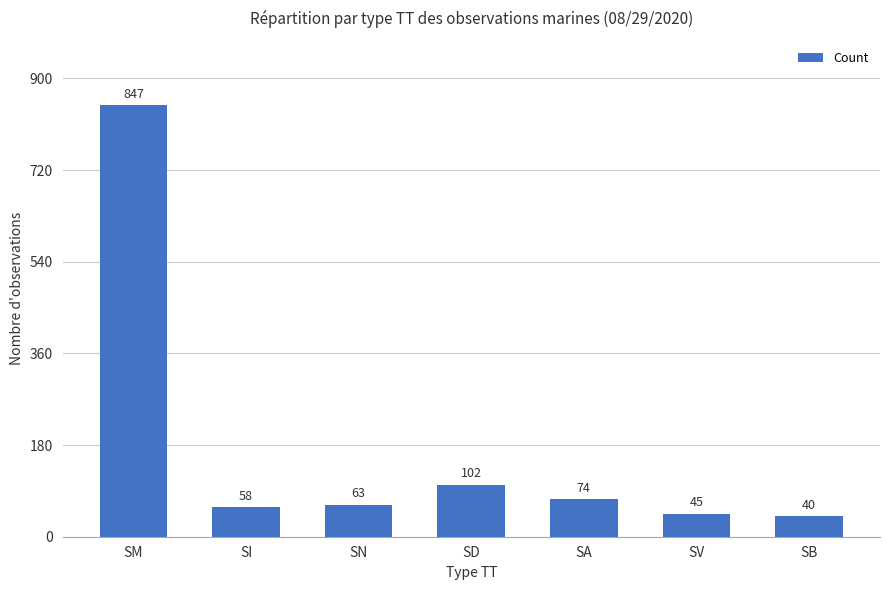

Which has a higher value, SD or SV?

SD